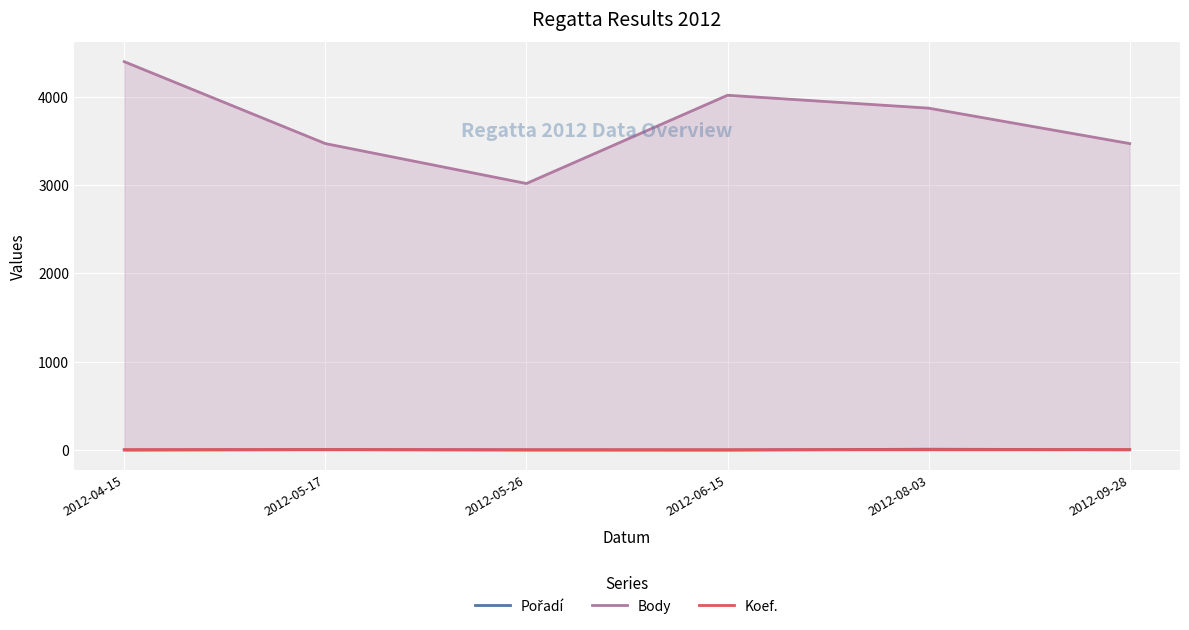

True or false: Body and Koef. intersect in this chart.

False